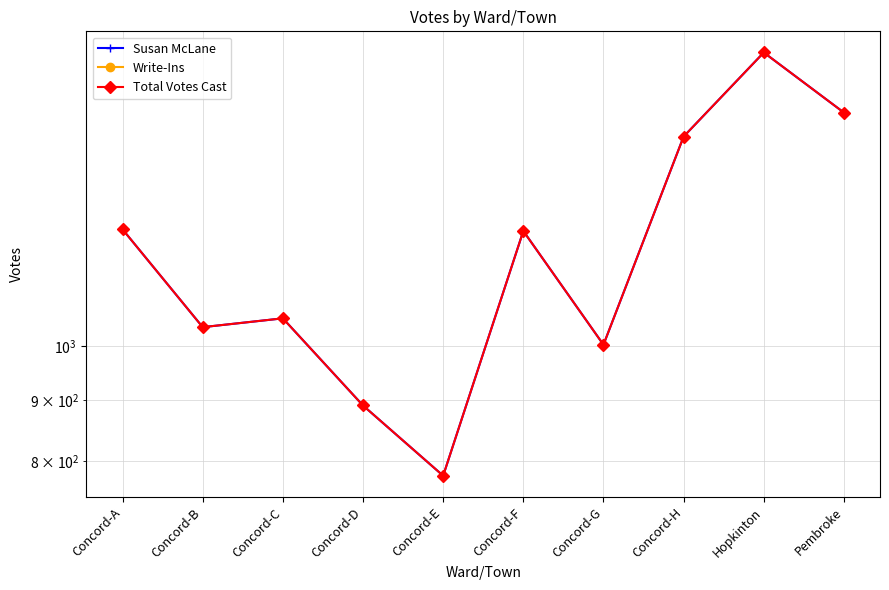

What is the highest value of the Susan McLane series?

1773